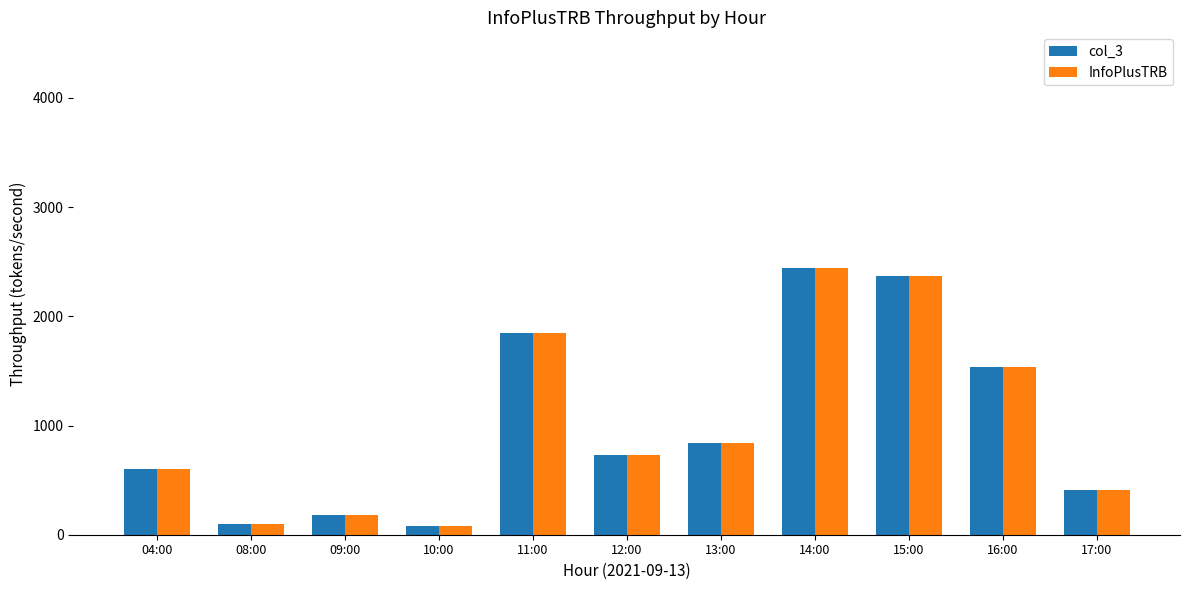

What is the total value across all series at 10:00?

152